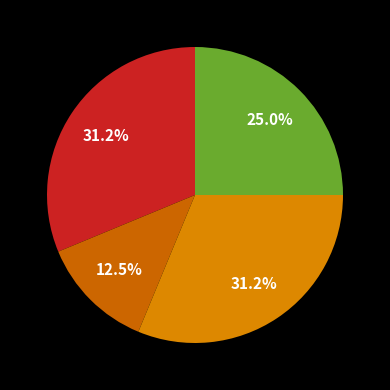

How many segments does this pie chart have?

4